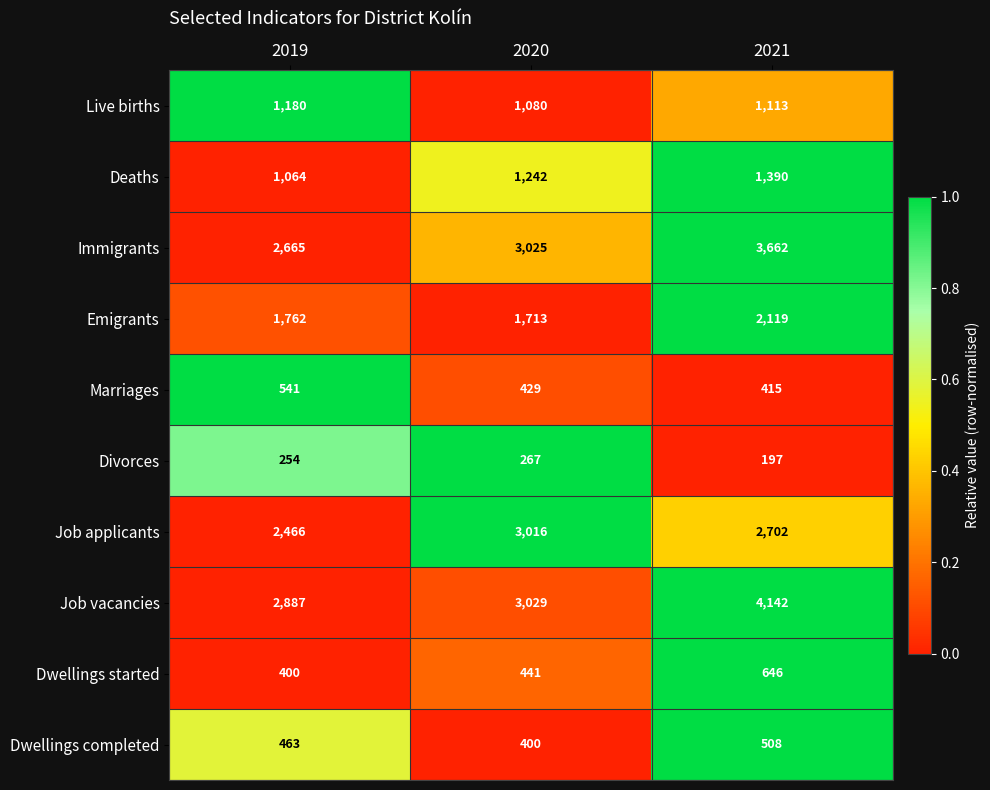

List the series in order of their peak value, lowest first.

Divorces, Dwellings completed, Marriages, Dwellings started, Live births, Deaths, Emigrants, Job applicants, Immigrants, Job vacancies